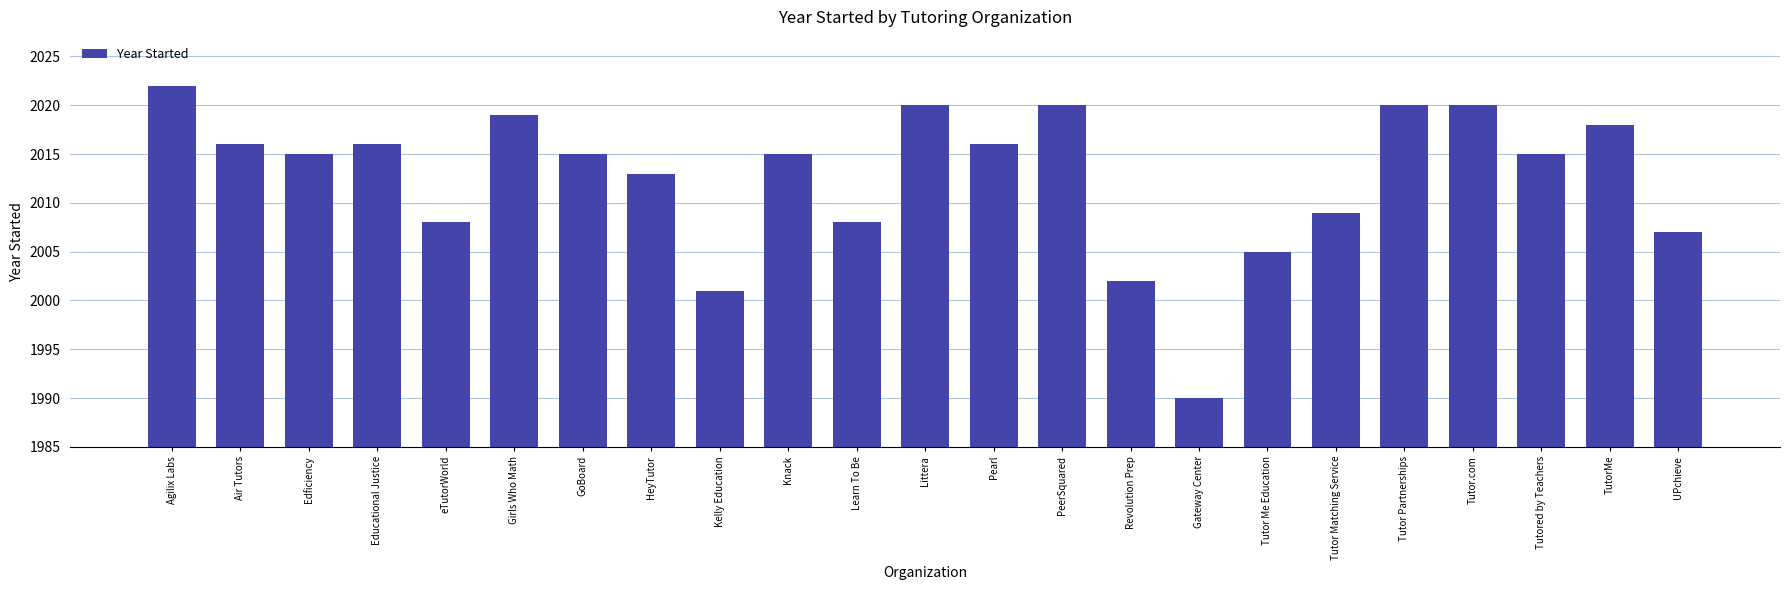

At which category does the chart reach its minimum across all series?

Gateway Center